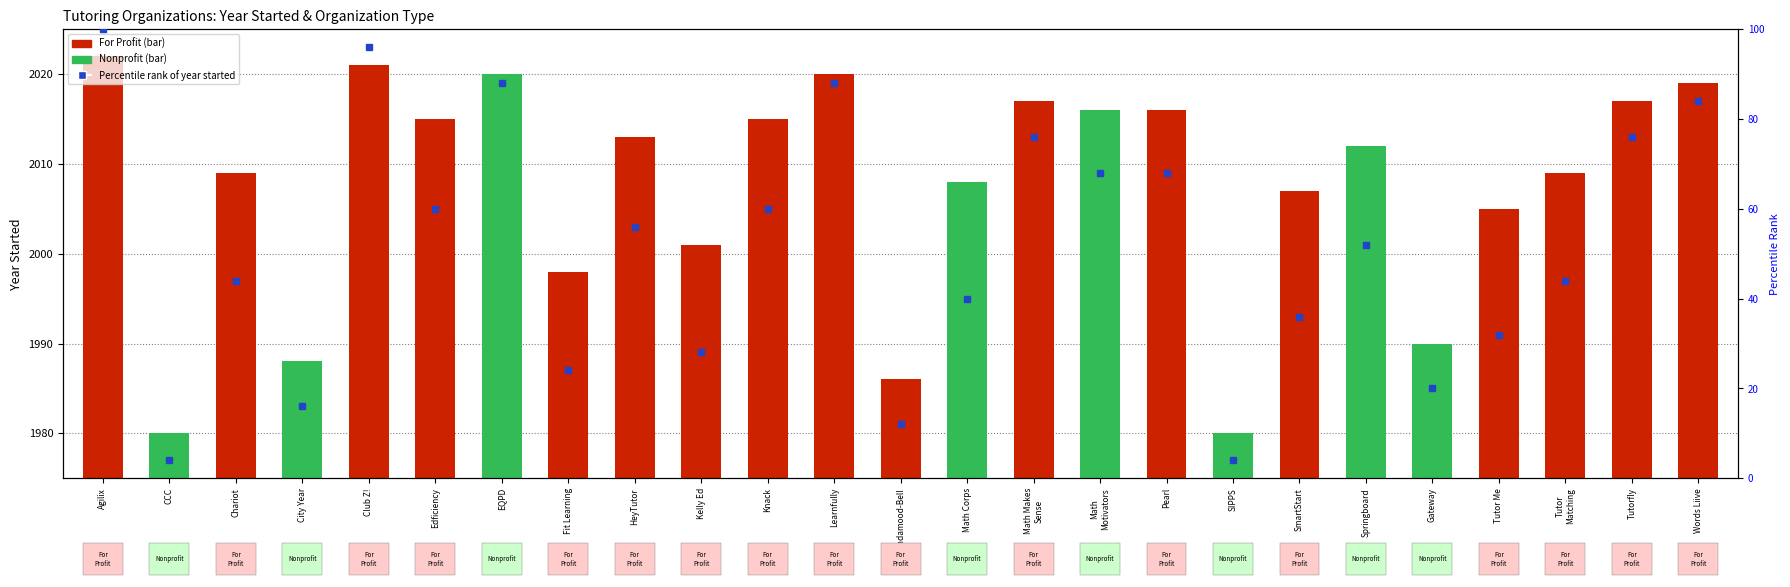

What is the difference between the maximum and minimum values?

42